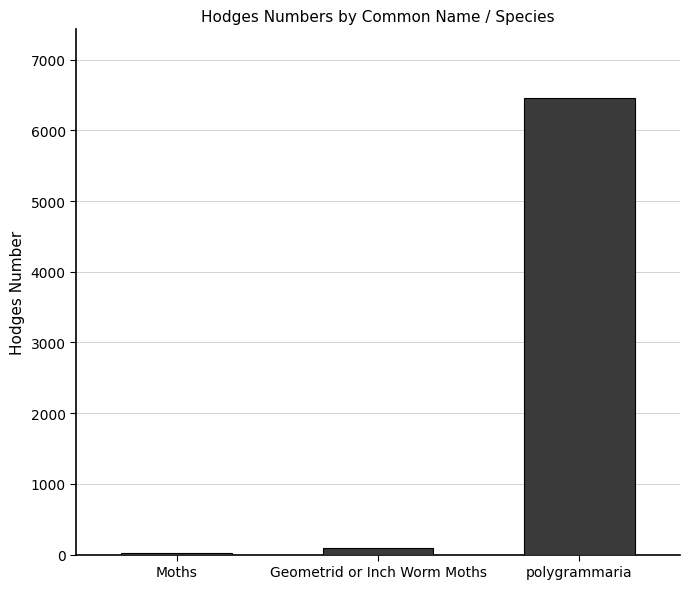

Reading right to left, extract all data points from this chart.

6459.0	91.3	29.0